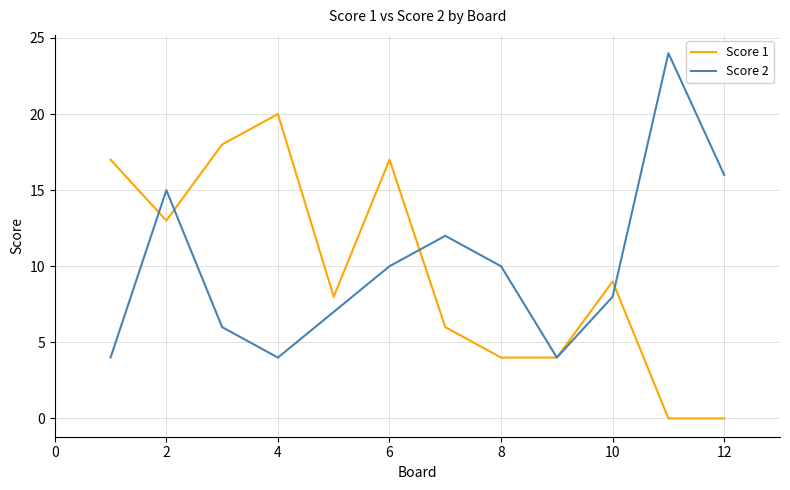

What is the maximum value shown in the chart?

24